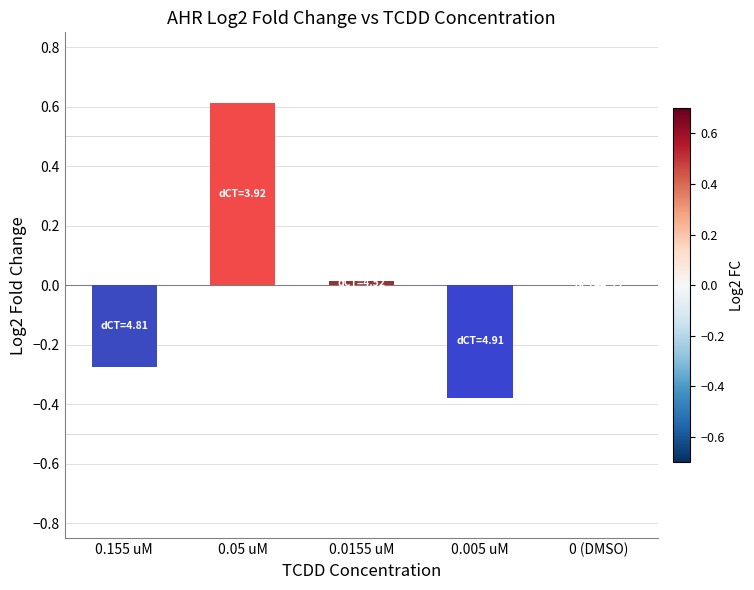

The value at 0.05 uM is 0.2. True or false?

False